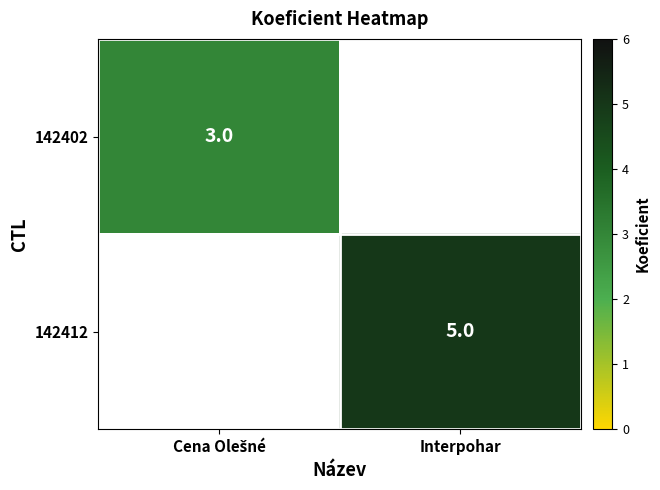

The 142412 series shows 5 at Interpohar. True or false?

True